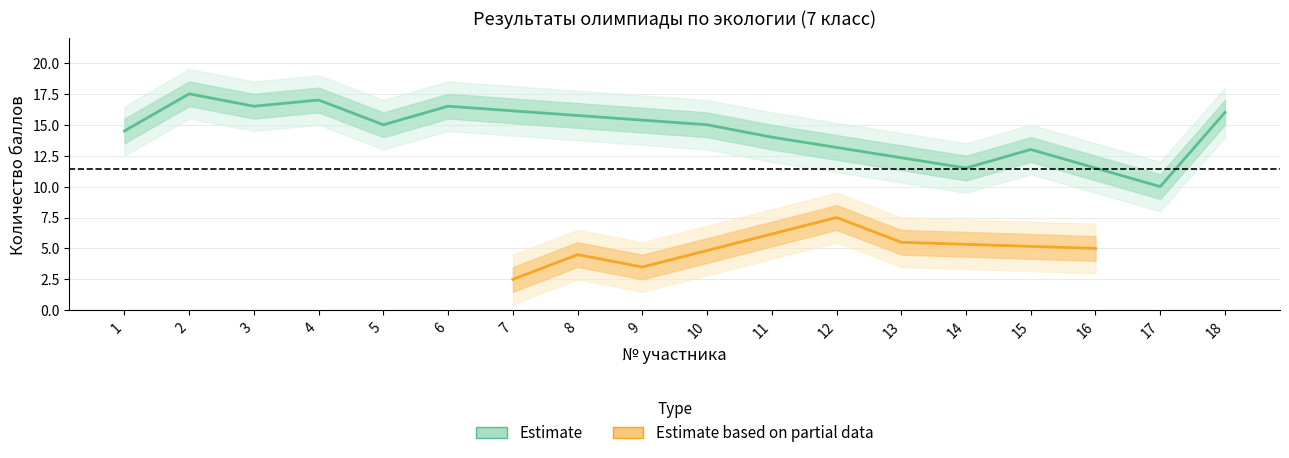

True or false: upper_ci and upper_ci2 cross at least once.

False